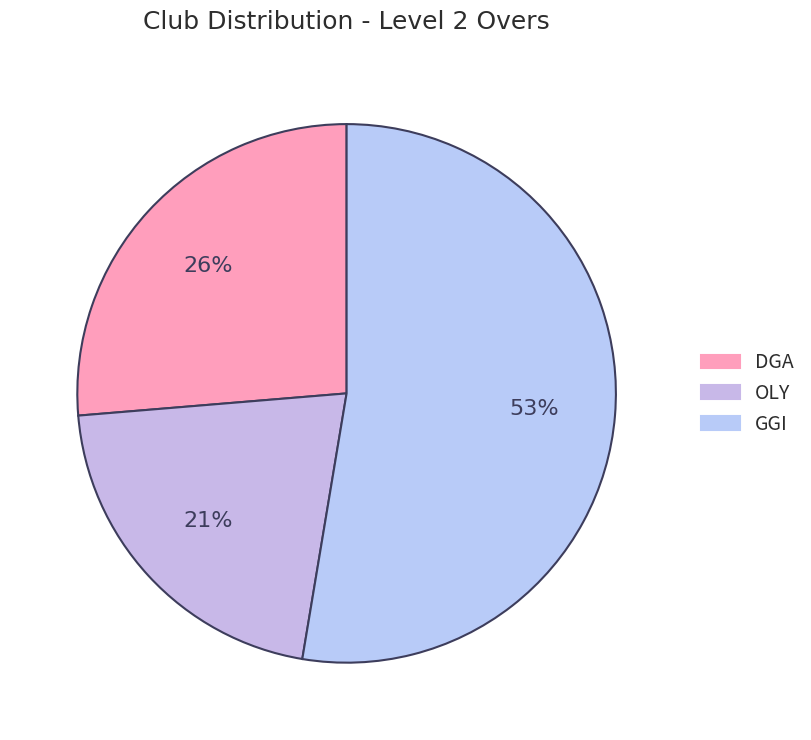

Is there a majority slice in this chart?

Yes